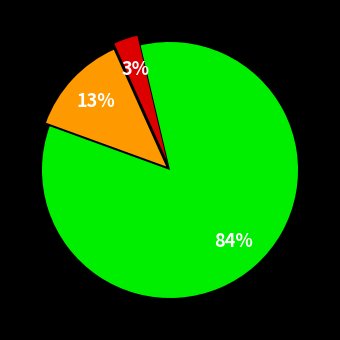

How many segments does this pie chart have?

3